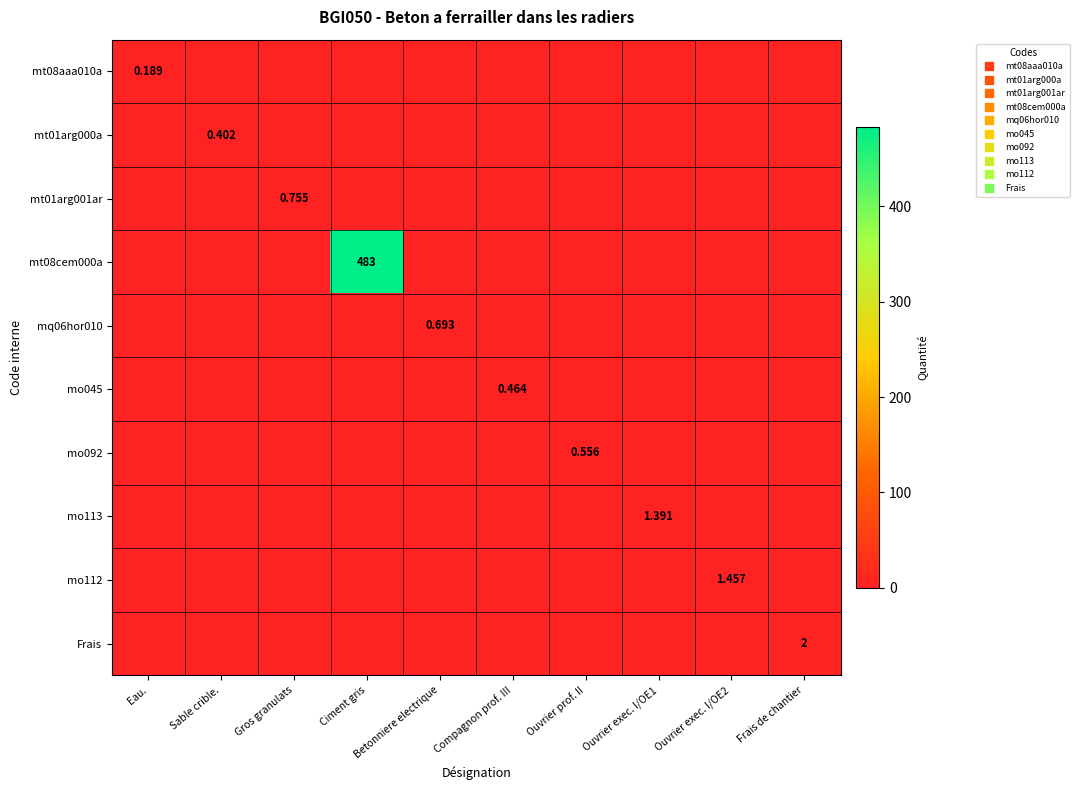

List the labels in order of mo113 value, largest first.

Ouvrier exec. I/OE1, Eau., Sable crible., Gros granulats, Ciment gris, Betonniere electrique, Compagnon prof. III, Ouvrier prof. II, Ouvrier exec. I/OE2, Frais de chantier